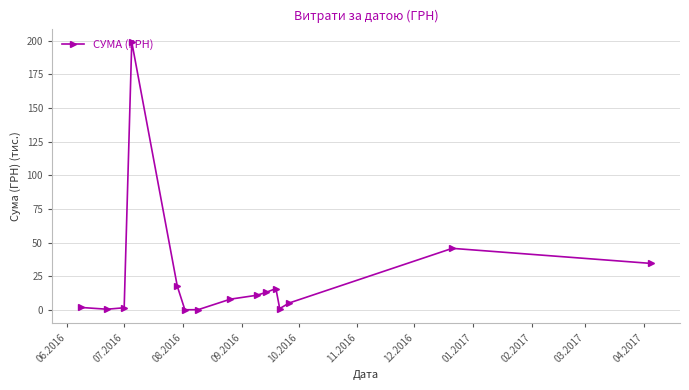

What is the greatest value displayed?

199.0